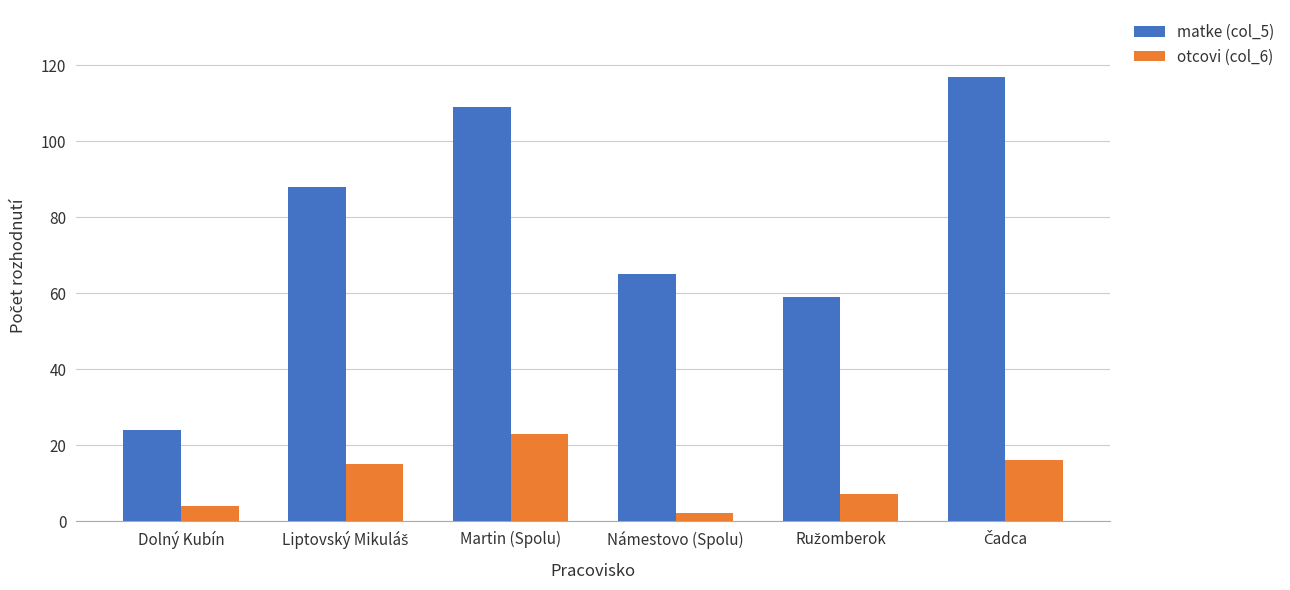

Reading left to right, transcribe all the data shown in this chart.

matke (col_5): 24	88	109	65	59	117
otcovi (col_6): 4	15	23	2	7	16